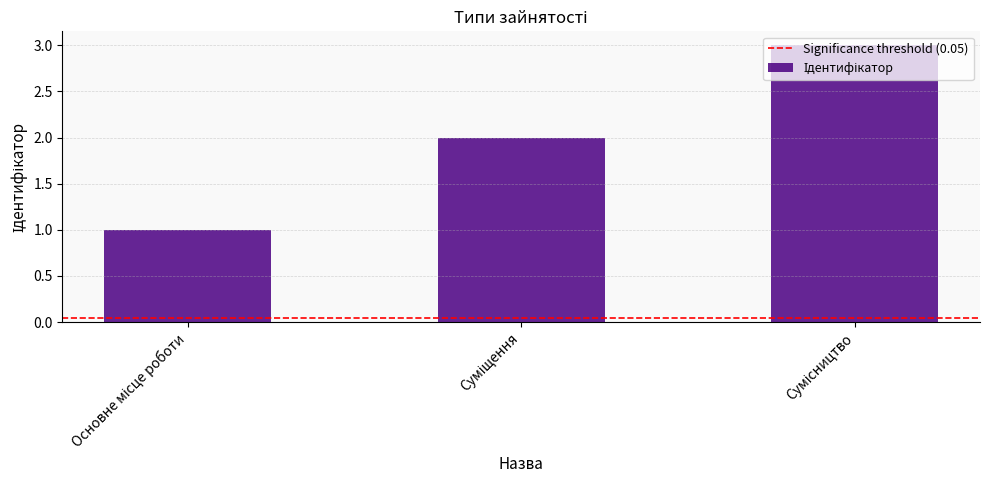

Are the bars grouped side by side (vs. stacked)?

No